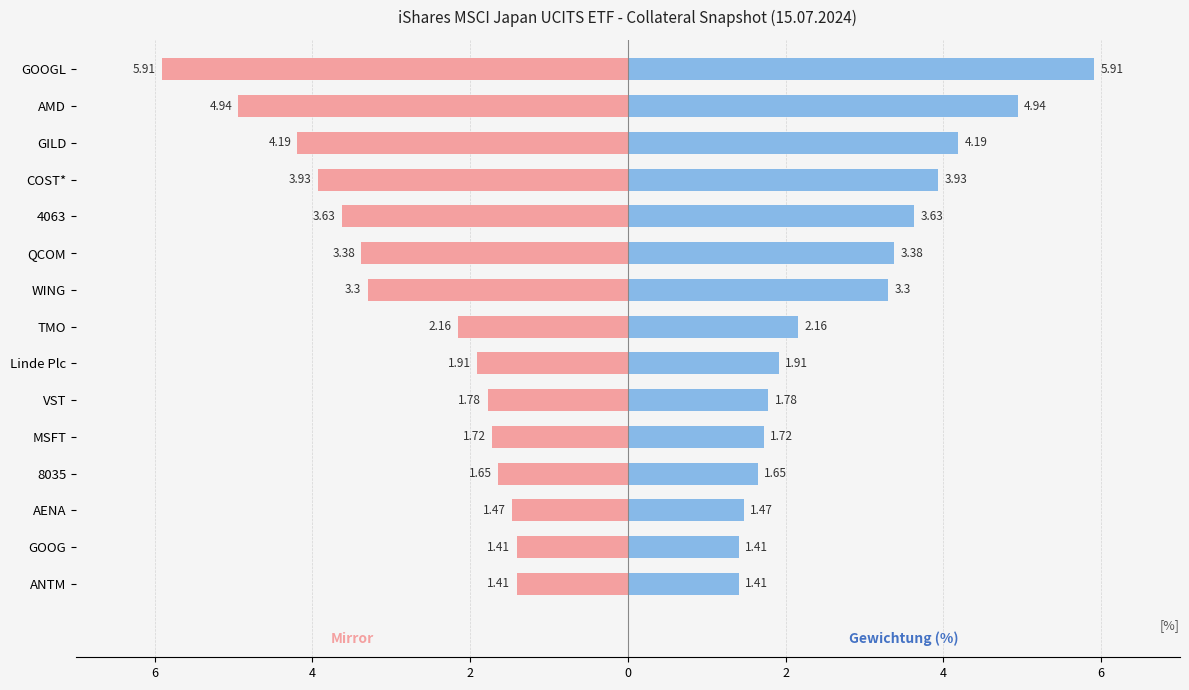

At how many categories does at least one series exceed 1?

15